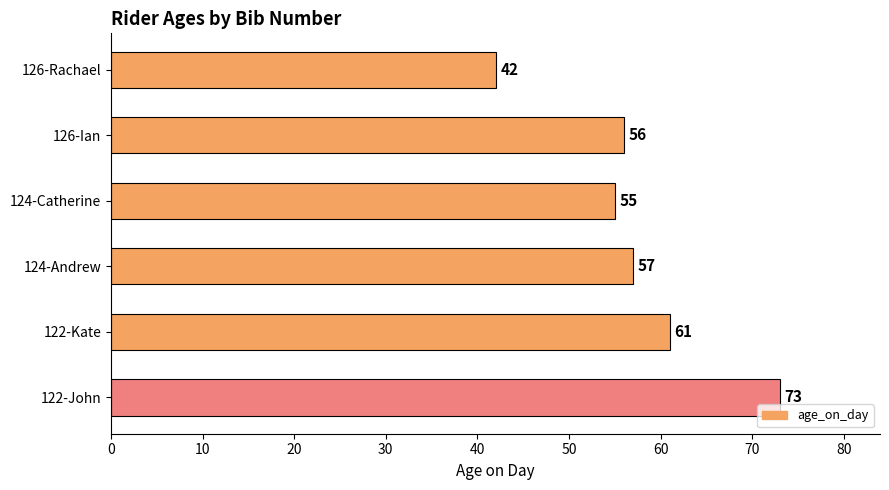

Rank the categories by value from lowest to highest.

126-Rachael, 124-Catherine, 126-Ian, 124-Andrew, 122-Kate, 122-John